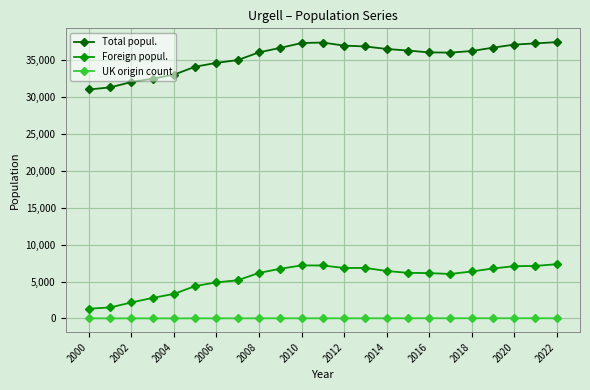

What is the average value of the UK origin count series?

18